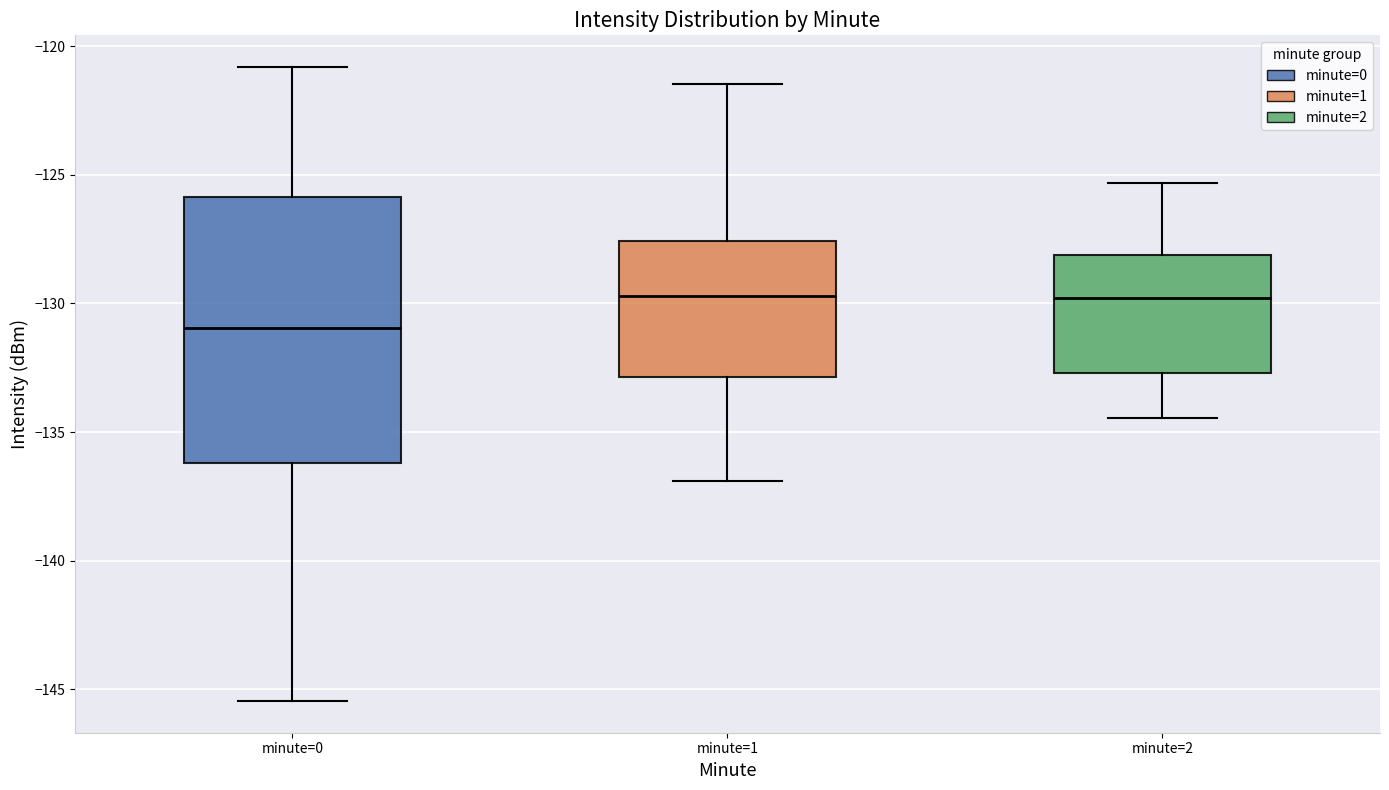

Which box is the tallest, from its lower edge to its upper edge?

minute=0